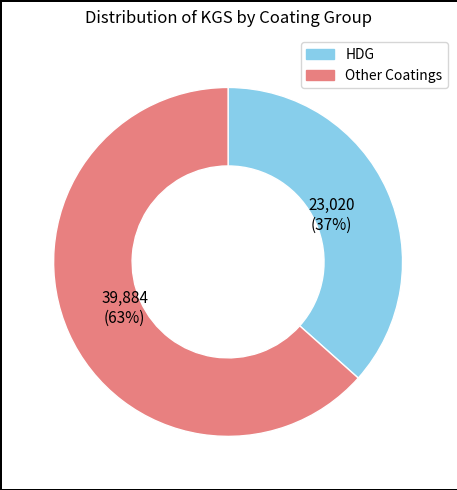

Between HDG and Other, which is larger?

Other